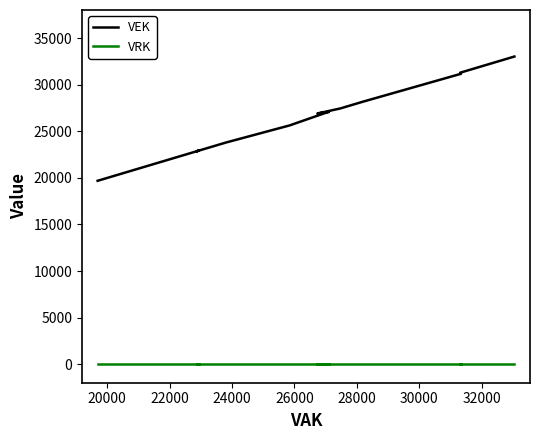

Rank the series by their maximum value, from highest to lowest.

VEK, VRK